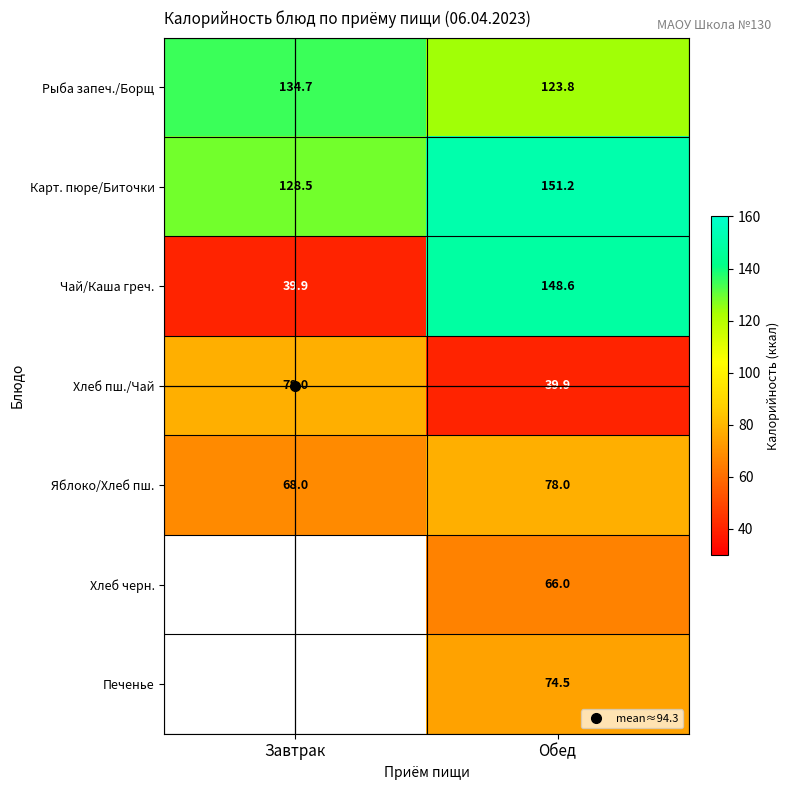

The Печенье series shows 0.0 at Завтрак. True or false?

True